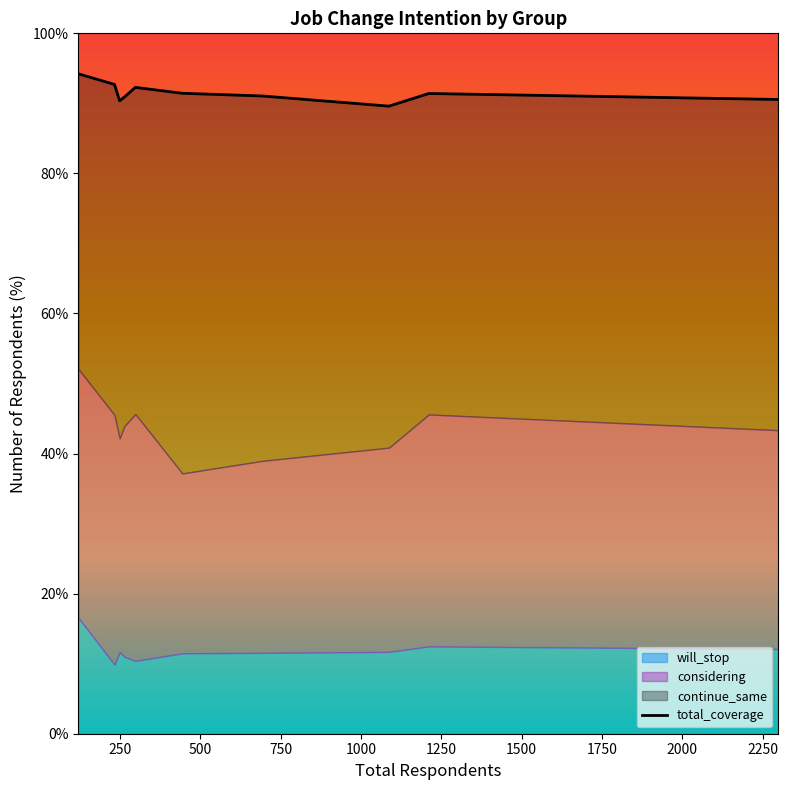

At which label is the value closest to 91?

1500